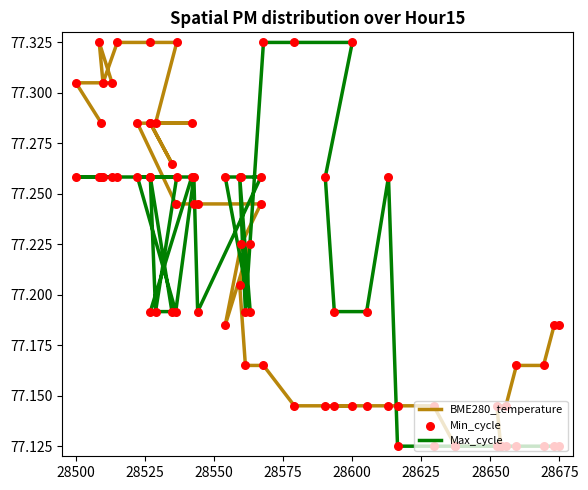

Which series has the largest total across all categories?

BME280_temperature